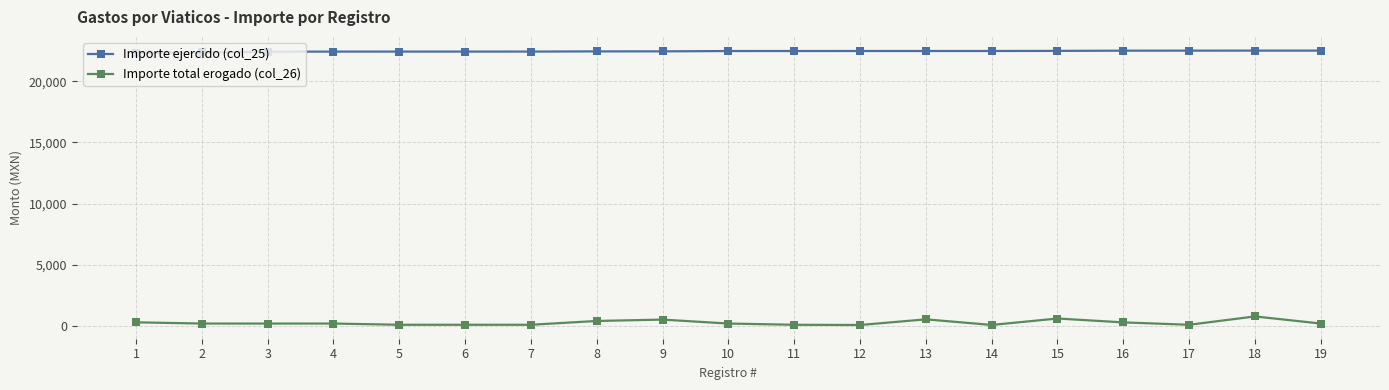

How many distinct data groups are displayed?

2